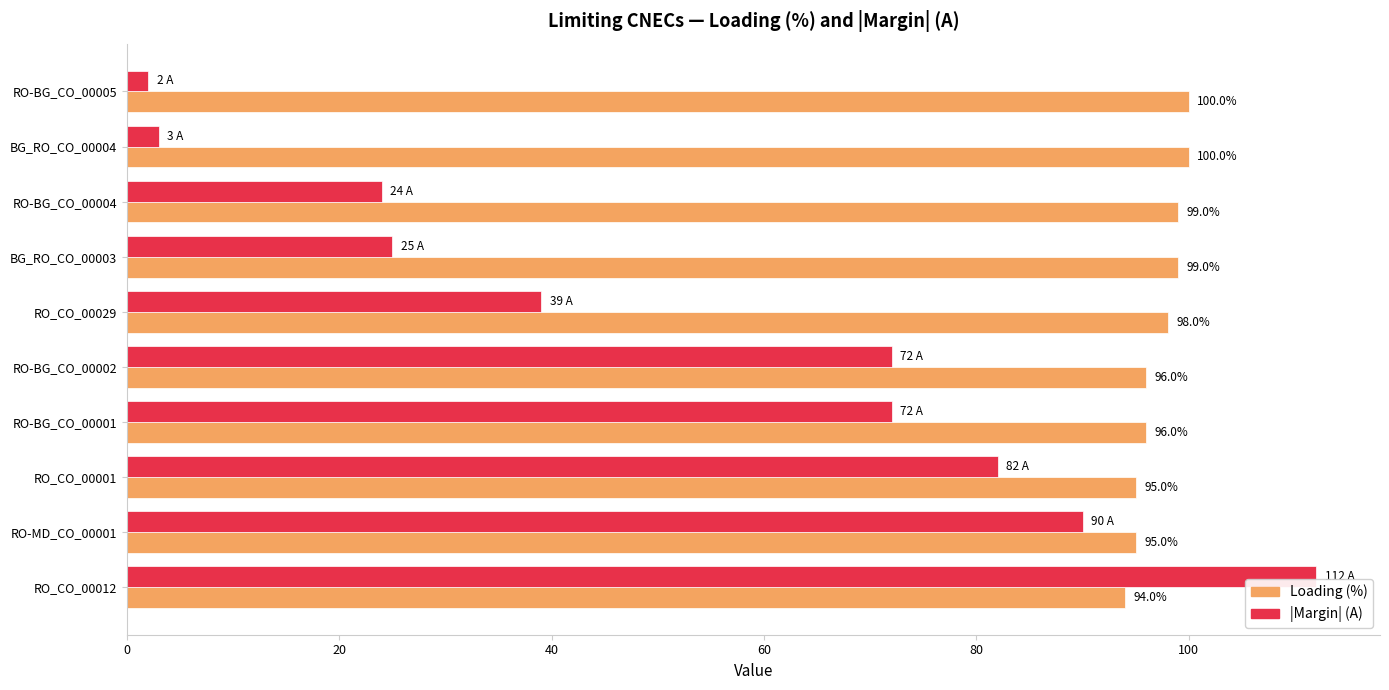

The Loading (%) series shows 95 at RO_CO_00001. True or false?

True